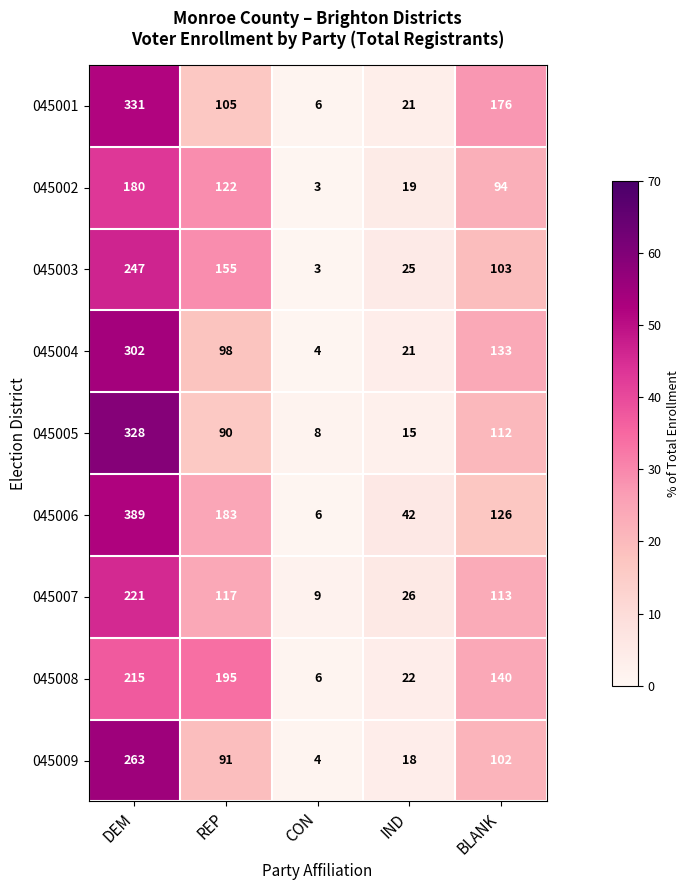

Is it true that 045009 equals 4 at CON?

True